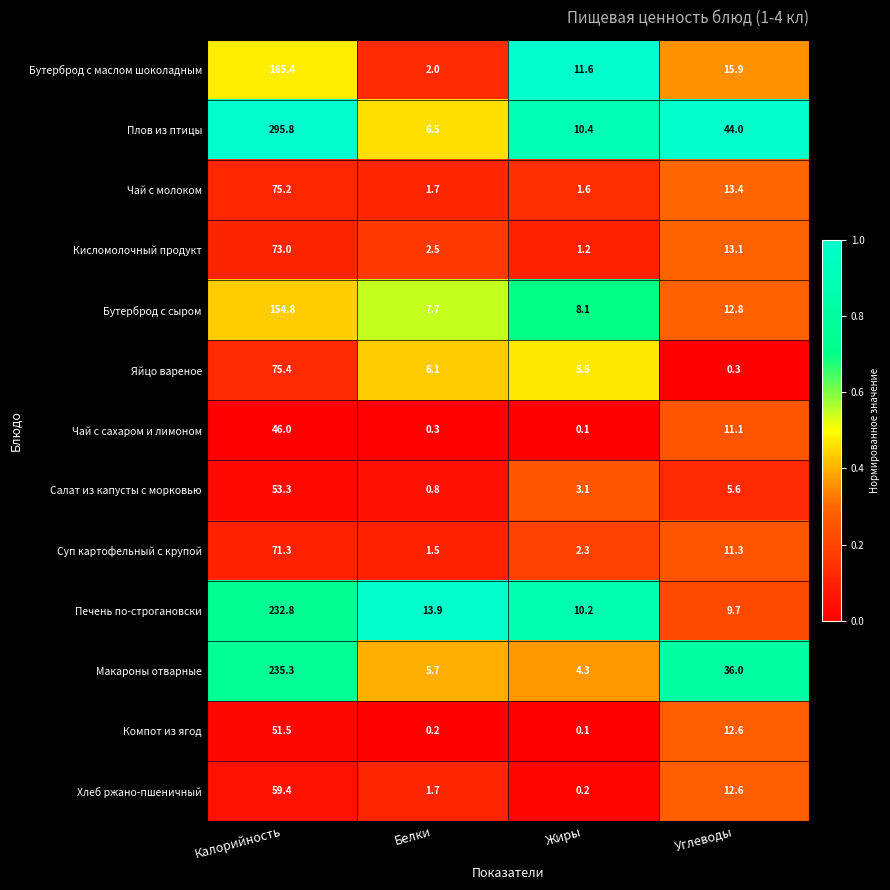

At which category does the chart reach its peak across all series?

Калорийность